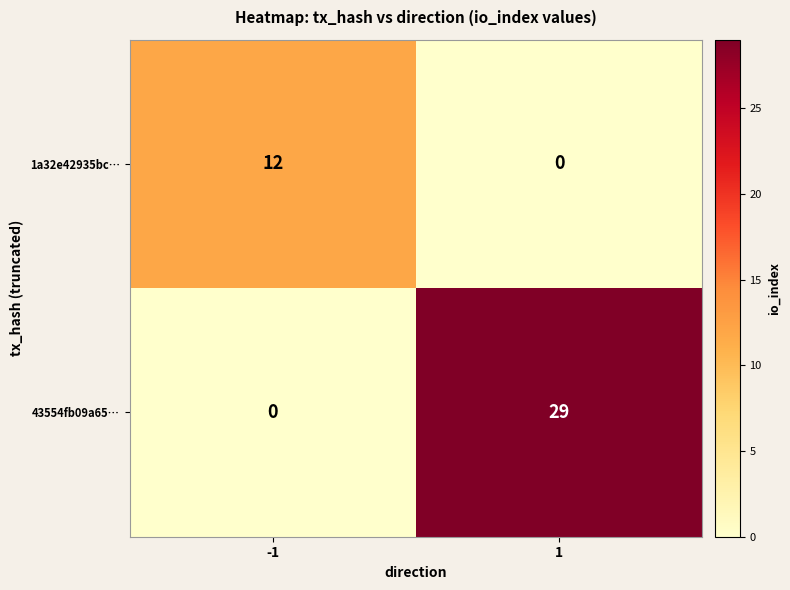

Reading right to left, what are all the values shown in this chart?

1a32e42935bc…: 0	12
43554fb09a65…: 29	0